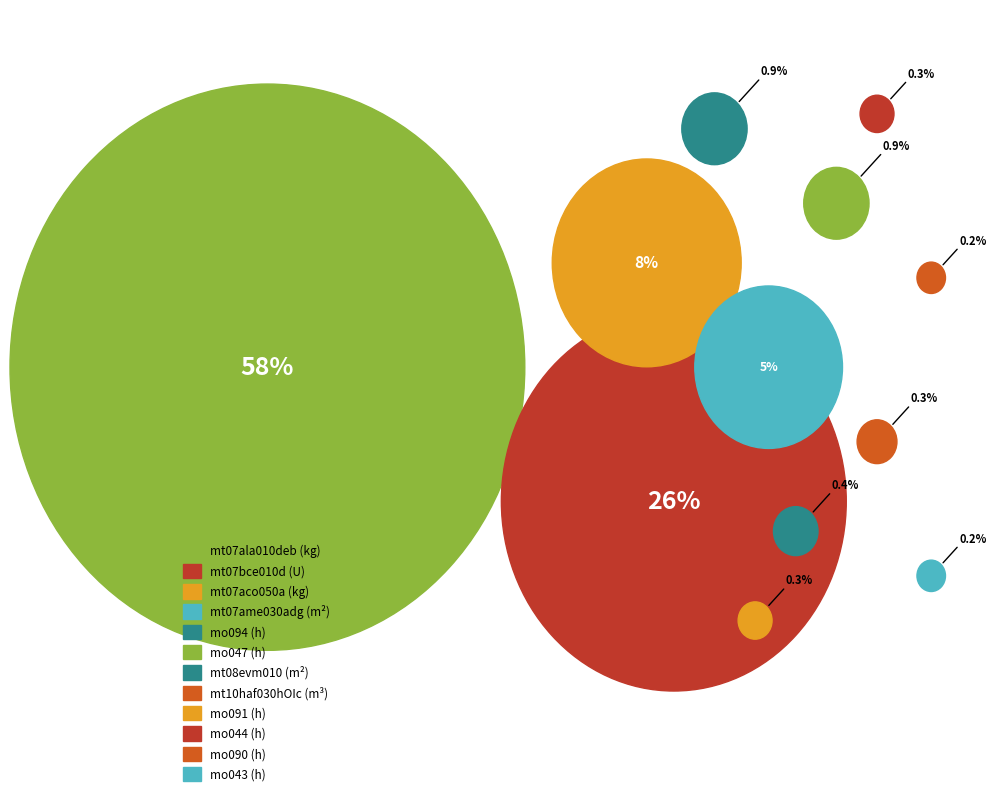

How much of the chart is everything except mt10haf030hOIc (m³)?

99.7%